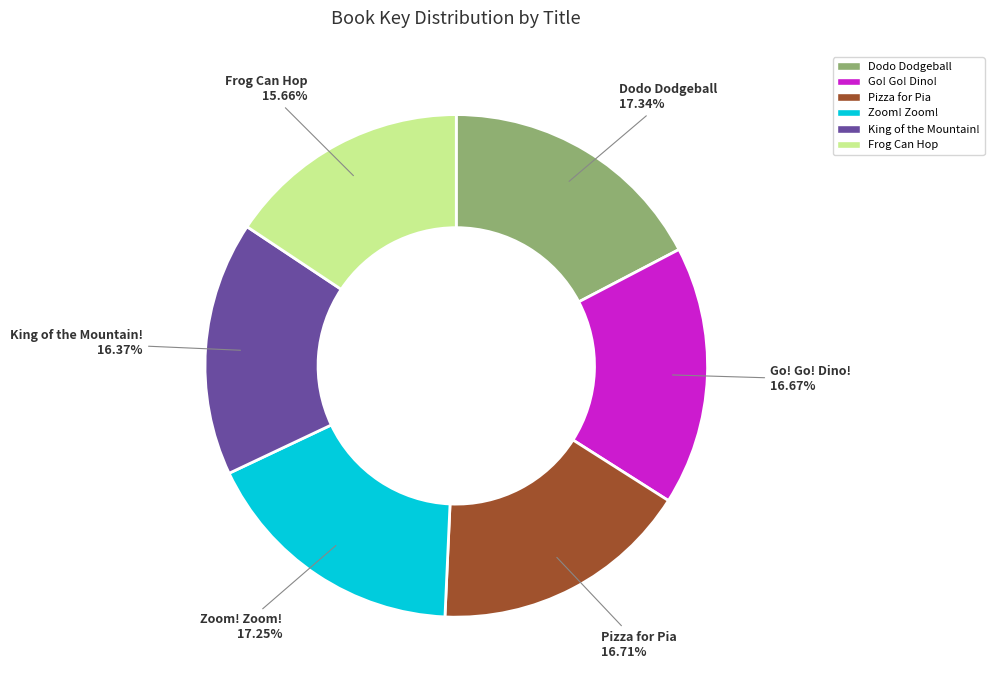

Is it true that Frog Can Hop is 16% of the pie?

True